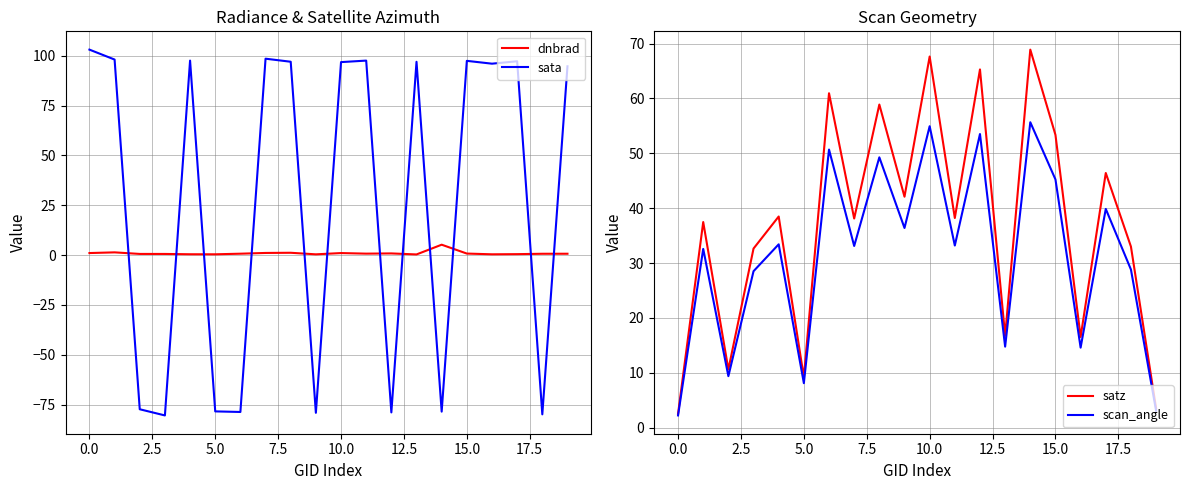

How many intersections are there between sata and dnbrad?

12